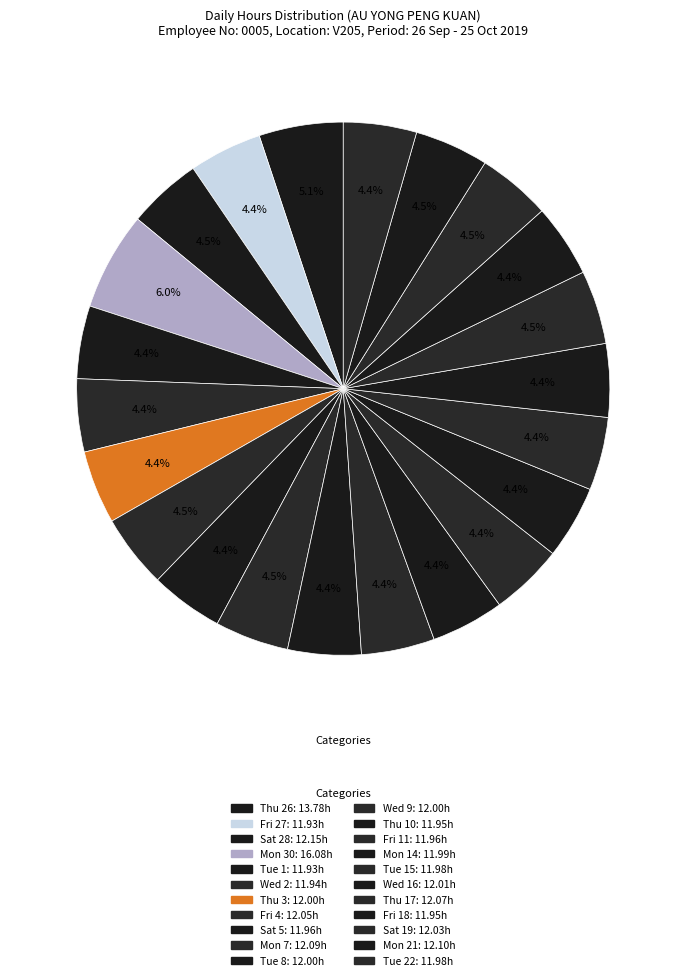

Count the number of slices in the pie.

22